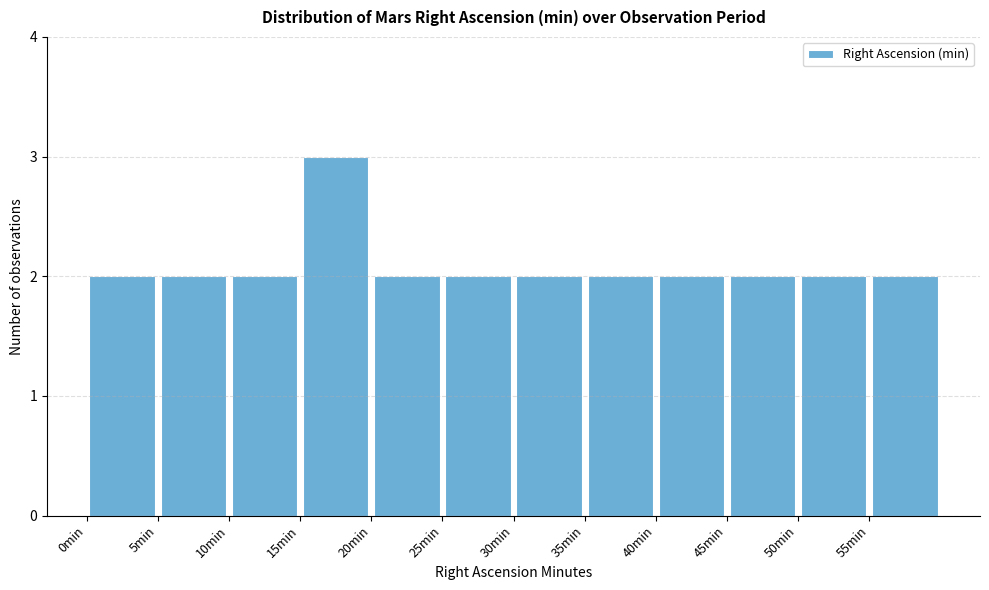

Which range on the x-axis has the tallest bar?

15 to 20